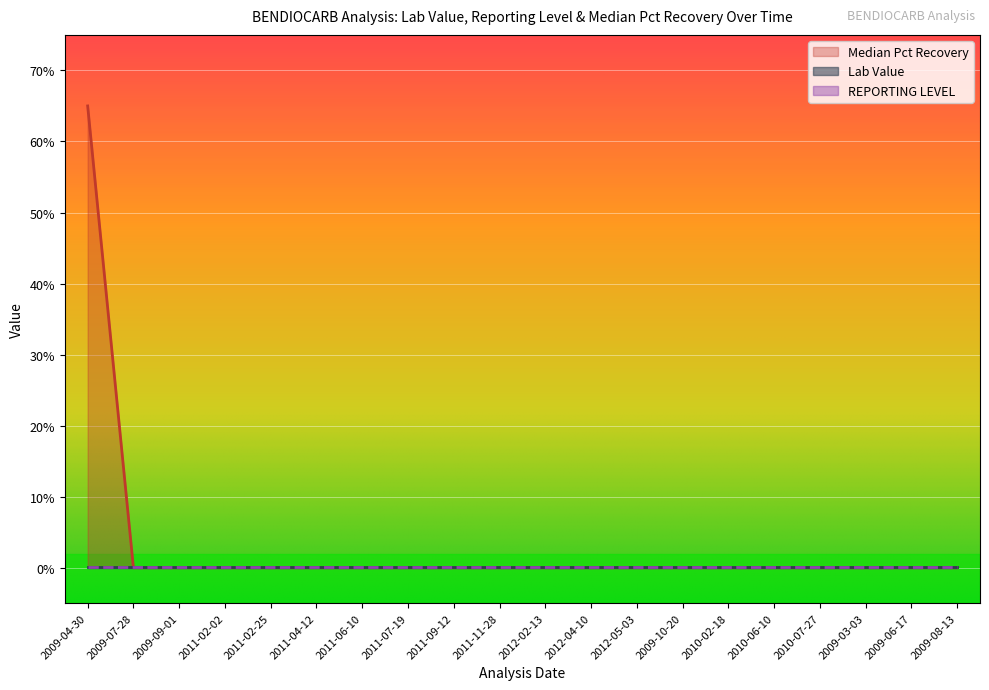

Reading left to right, what are all the values shown in this chart?

Lab Value: 2009-04-30=0.0	2009-07-28=0.0	2009-09-01=0.0	2011-02-02=0.0	2011-02-25=0.0	2011-04-12=0.0	2011-06-10=0.0	2011-07-19=0.0	2011-09-12=0.0	2011-11-28=0.0	2012-02-13=0.0	2012-04-10=0.0	2012-05-03=0.0	2009-10-20=0.0	2010-02-18=0.0	2010-06-10=0.0	2010-07-27=0.0	2009-03-03=0.0	2009-06-17=0.0	2009-08-13=0.0
REPORTING LEVEL: 2009-04-30=0.0	2009-07-28=0.0	2009-09-01=0.0	2011-02-02=0.0	2011-02-25=0.0	2011-04-12=0.0	2011-06-10=0.0	2011-07-19=0.0	2011-09-12=0.0	2011-11-28=0.0	2012-02-13=0.0	2012-04-10=0.0	2012-05-03=0.0	2009-10-20=0.0	2010-02-18=0.0	2010-06-10=0.0	2010-07-27=0.0	2009-03-03=0.0	2009-06-17=0.0	2009-08-13=0.0
Median Pct Recovery: 2009-04-30=65.0	2009-07-28=0.0	2009-09-01=0.0	2011-02-02=0.0	2011-02-25=0.0	2011-04-12=0.0	2011-06-10=0.0	2011-07-19=0.0	2011-09-12=0.0	2011-11-28=0.0	2012-02-13=0.0	2012-04-10=0.0	2012-05-03=0.0	2009-10-20=0.0	2010-02-18=0.0	2010-06-10=0.0	2010-07-27=0.0	2009-03-03=0.0	2009-06-17=0.0	2009-08-13=0.0